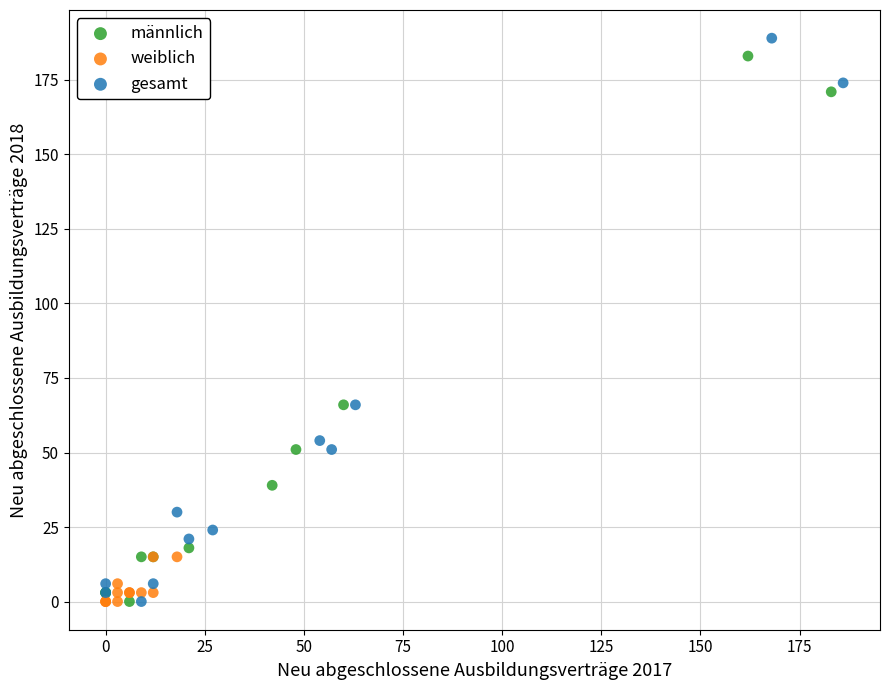

What are all the series names shown in the legend?

männlich, weiblich, gesamt